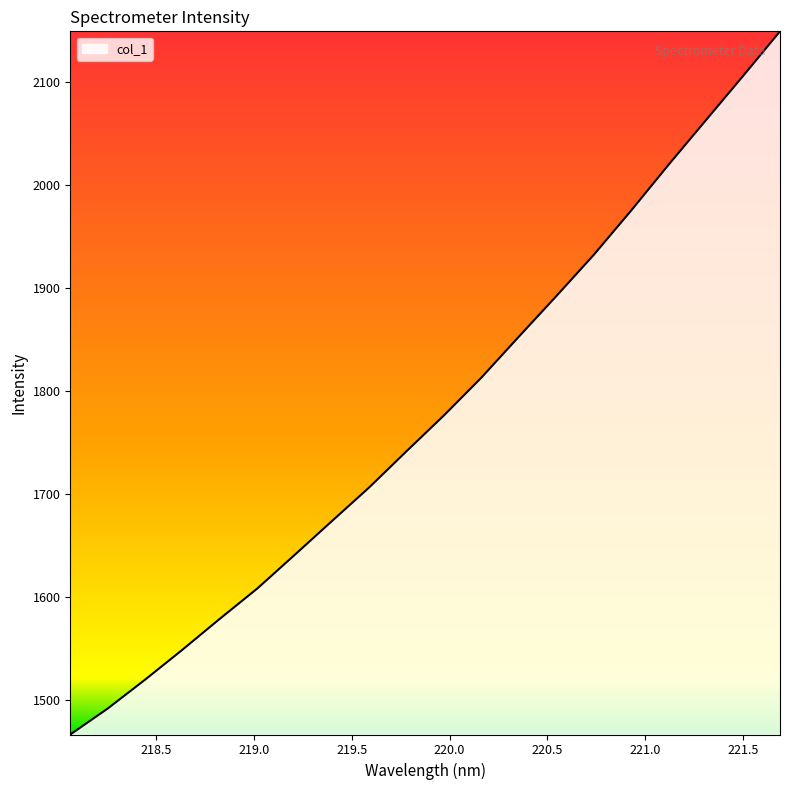

What is the maximum value shown in the chart?

2149.5